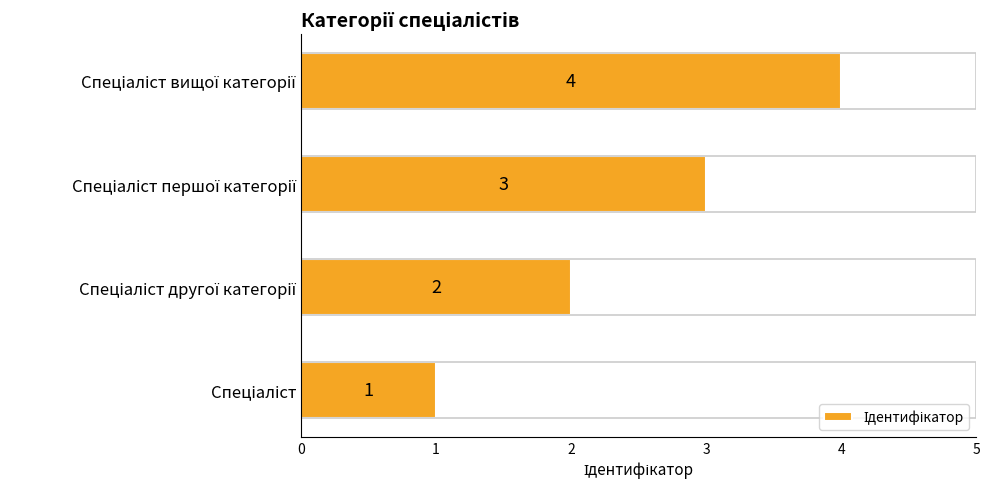

What is the smallest value displayed?

1